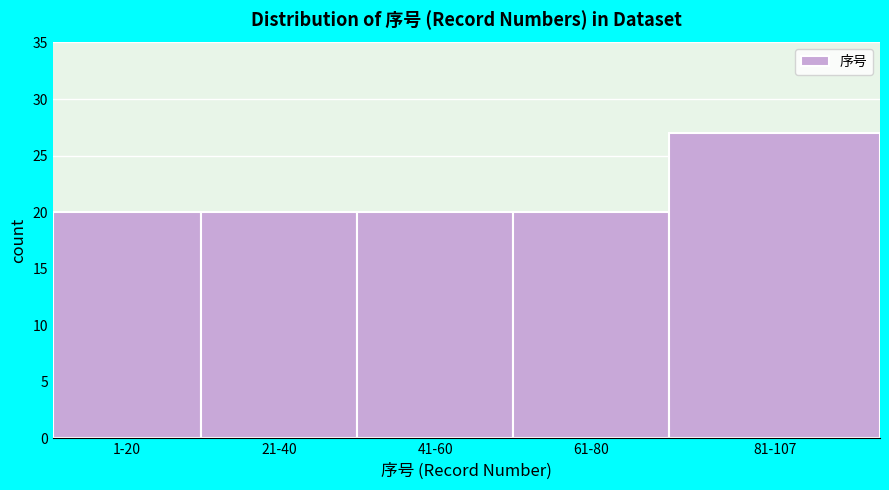

Reading left to right, extract all data points from this chart.

1-20=20	21-40=20	41-60=20	61-80=20	81-107=27